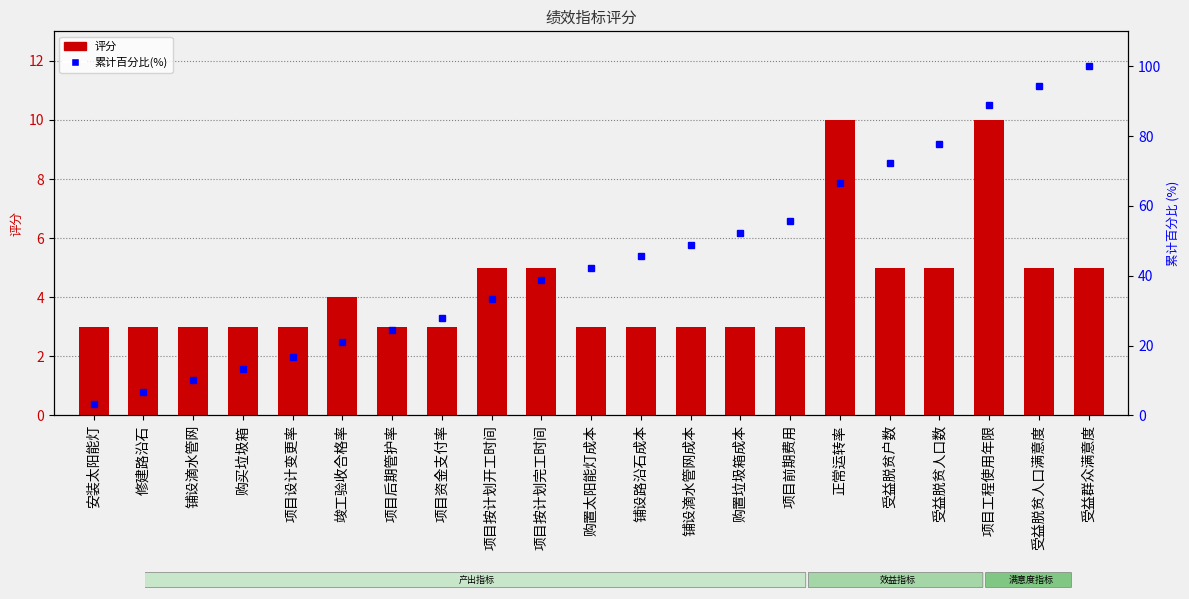

The 累计百分比(%) series shows 94.4 at 受益脱贫人口满意度. True or false?

True